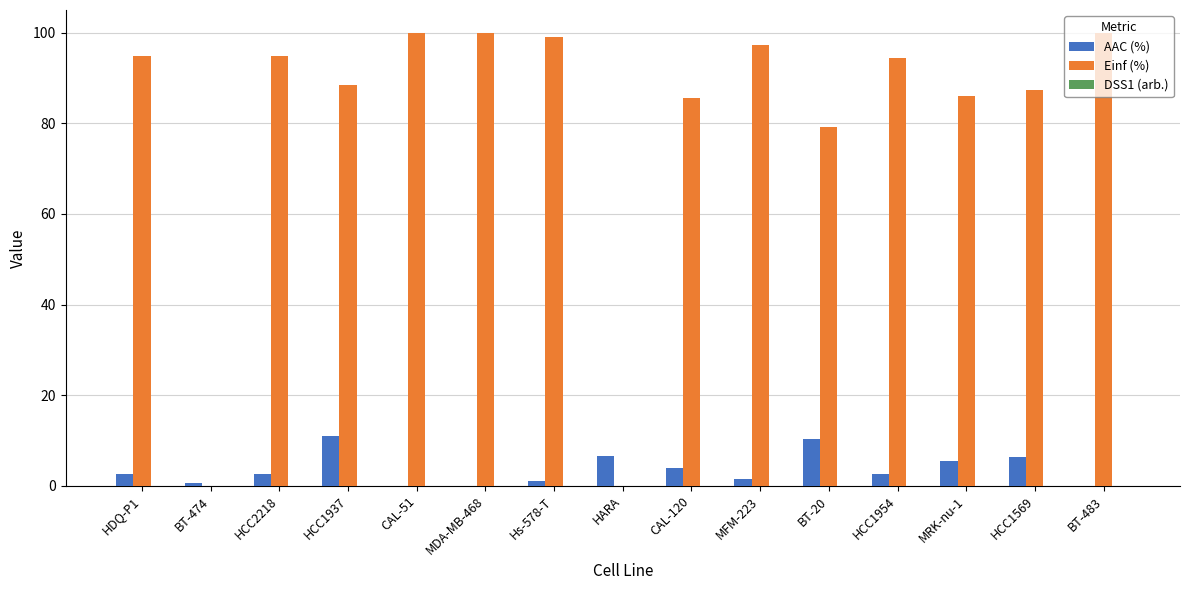

True or false: Einf (%) has a value of 123.5 at HCC1569.

False